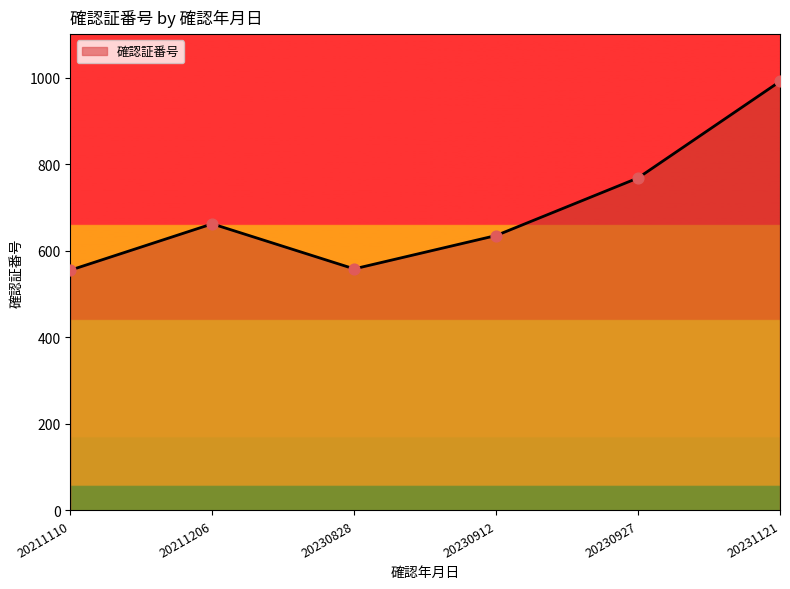

Approximately how many times larger is the value at 20211206 compared to 20211110?

1.2